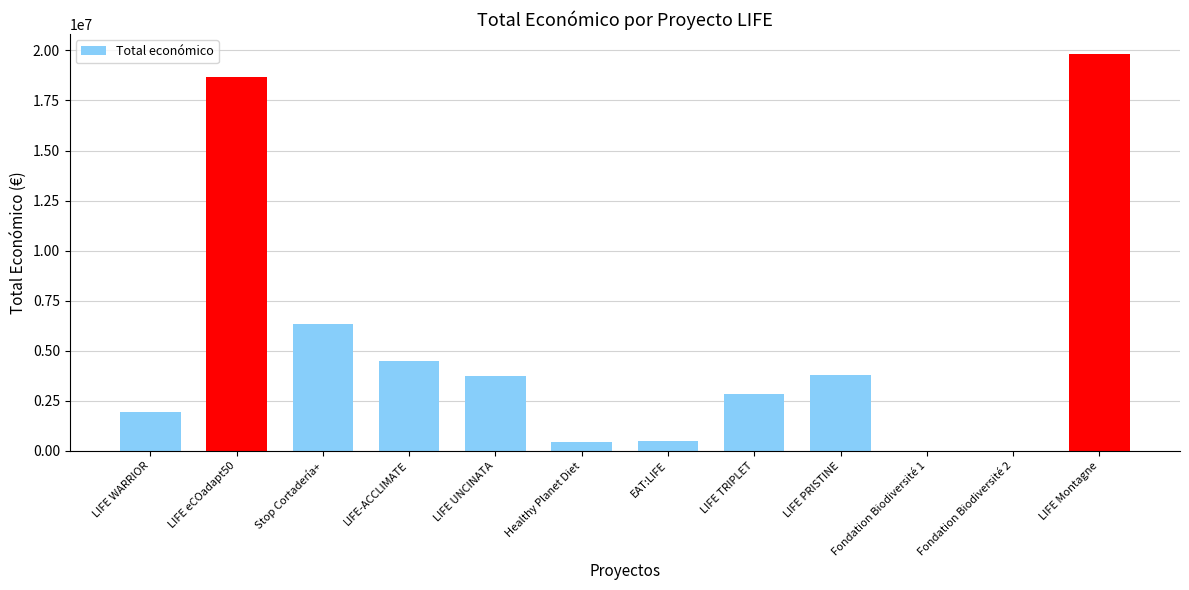

What is the greatest value displayed?

19829878